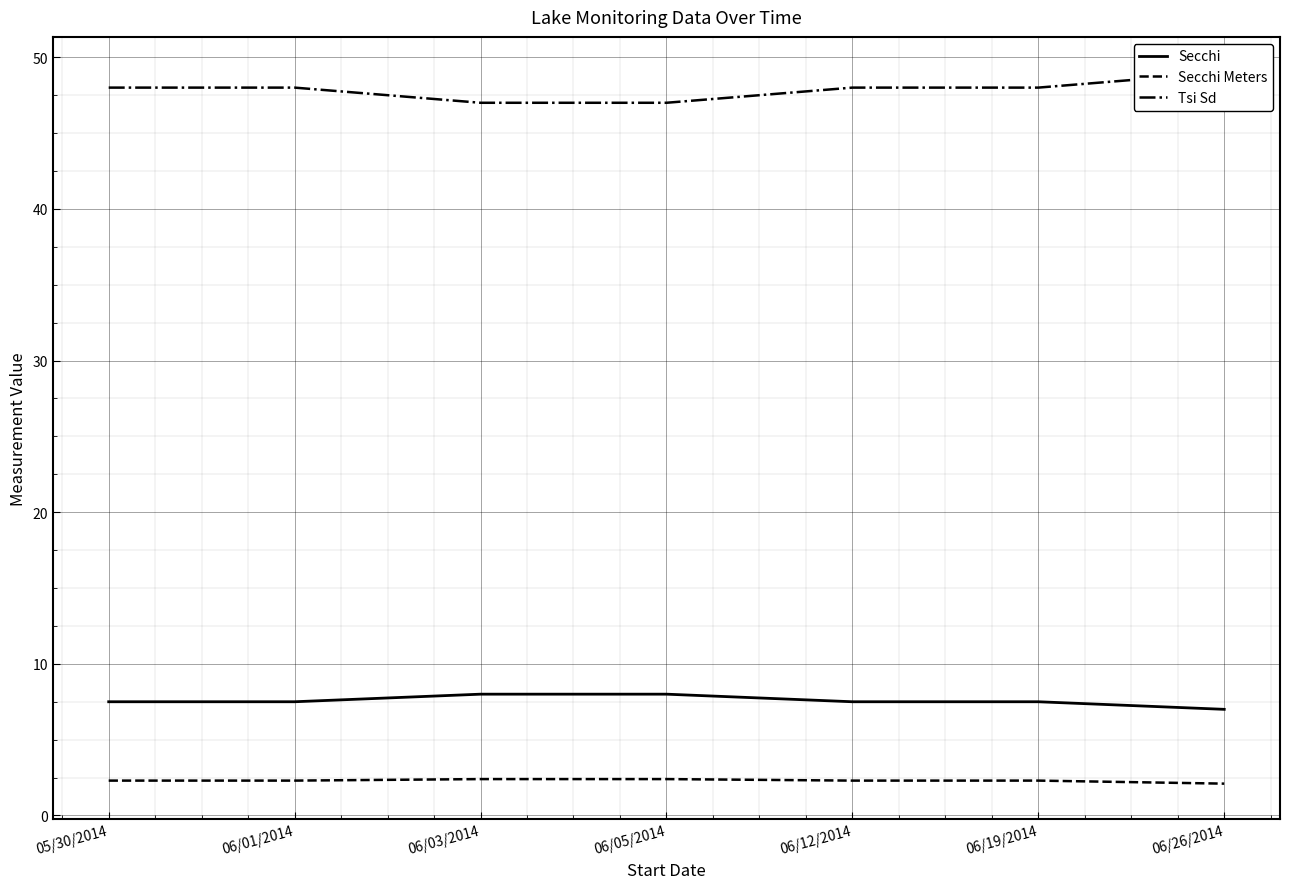

How many lines are shown in the chart?

3